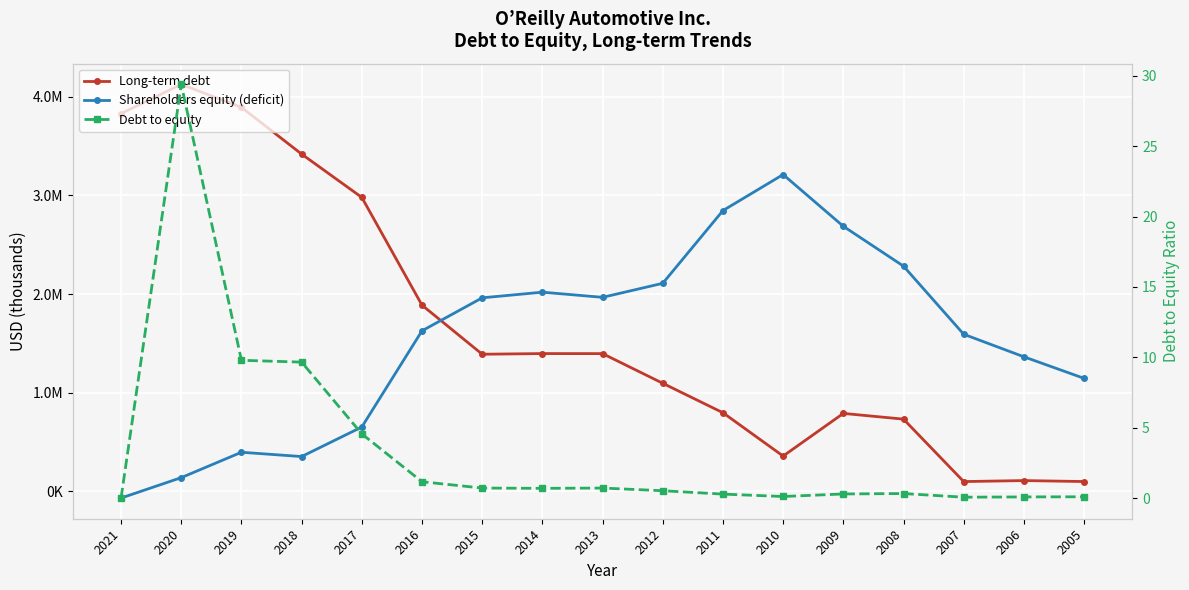

Which series ends up on top after the final intersection of Shareholders equity (deficit) and Long-term debt?

Shareholders equity (deficit)